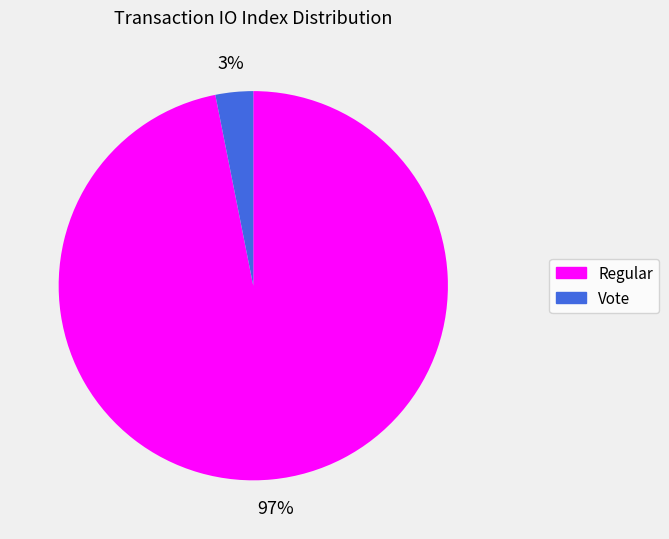

To the nearest percent, what portion does Regular represent?

97%